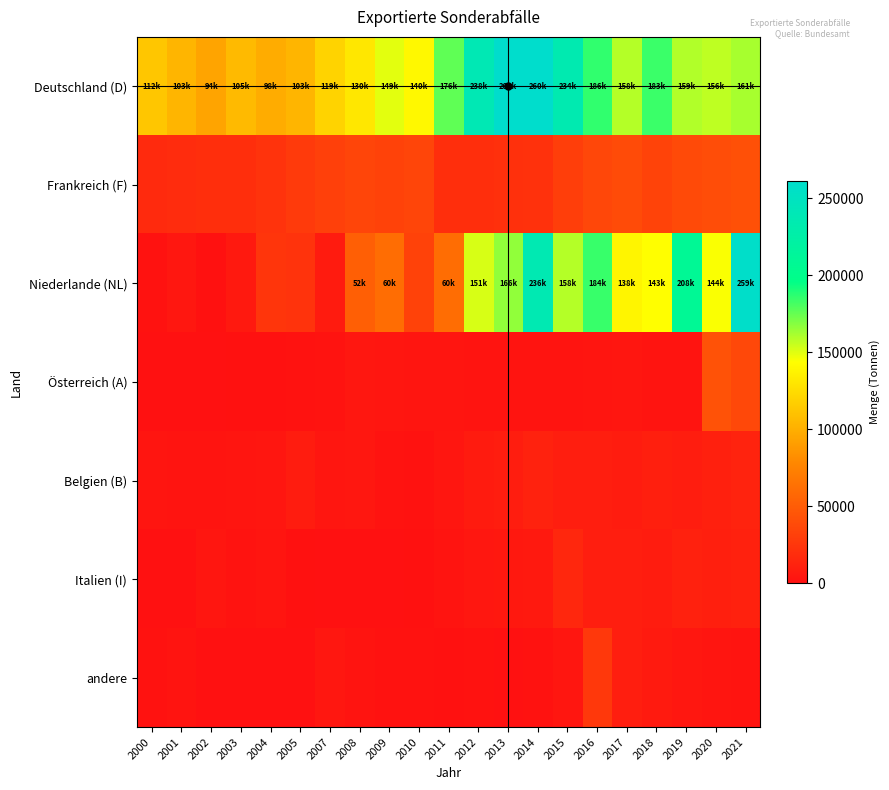

Which label corresponds to the smallest value in the chart?

2004